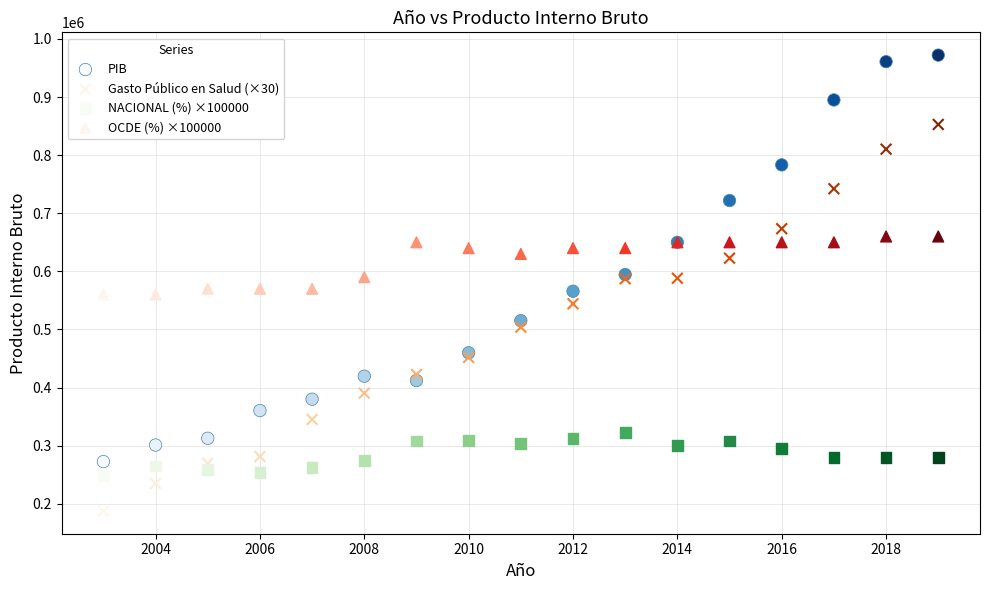

Which series contains the lowest Y value?

Gasto Público en Salud (×30)